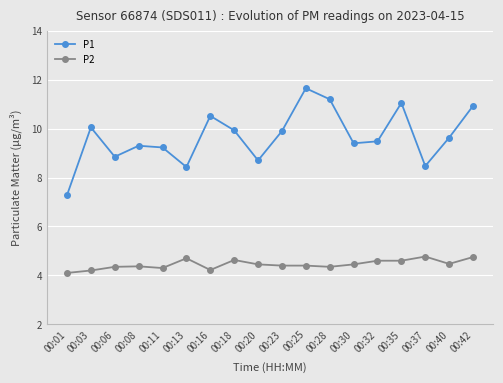

Rank the series by their average value, from lowest to highest.

P2, P1